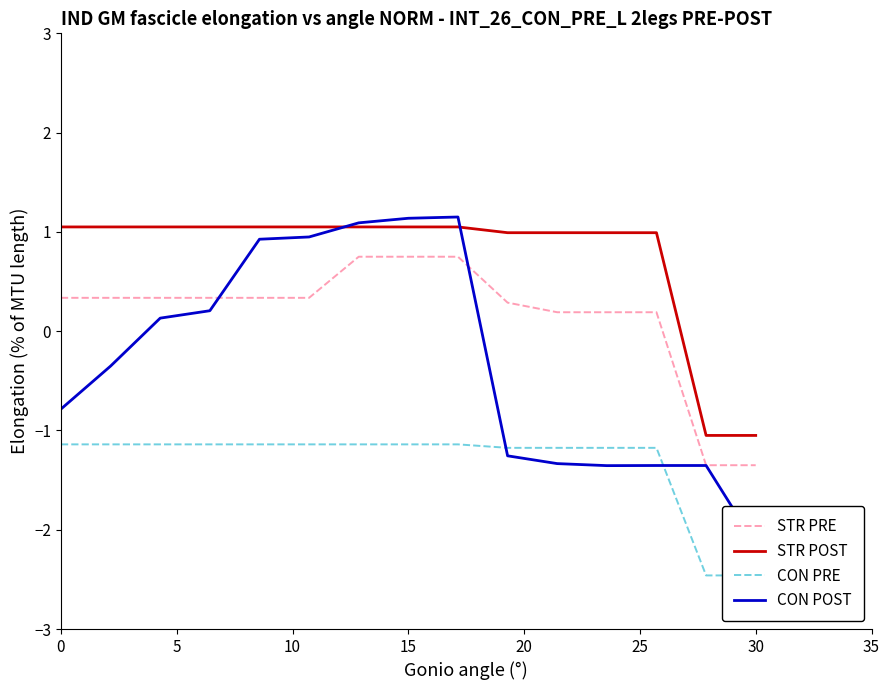

How many lines are shown in the chart?

4